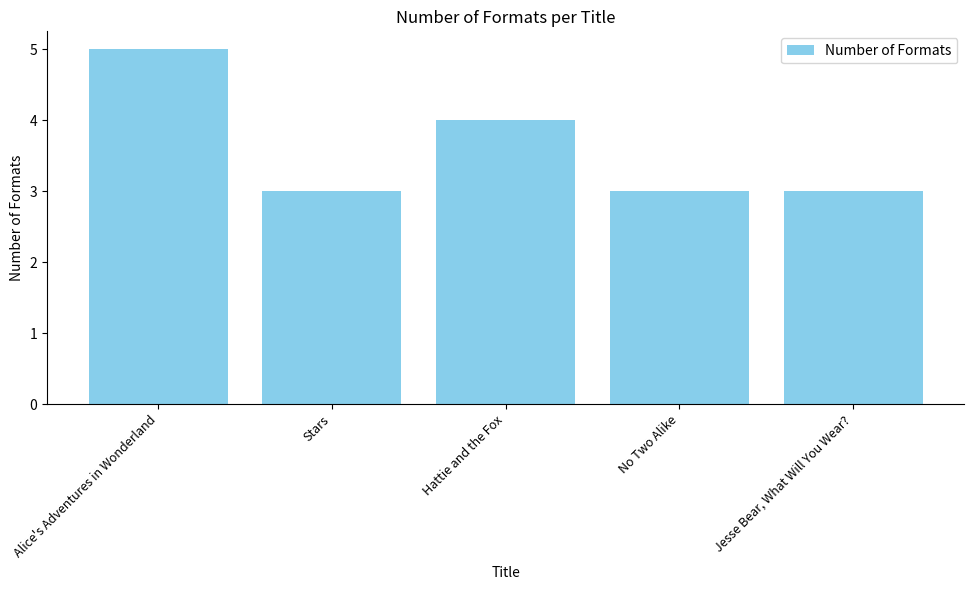

What is the average value?

4